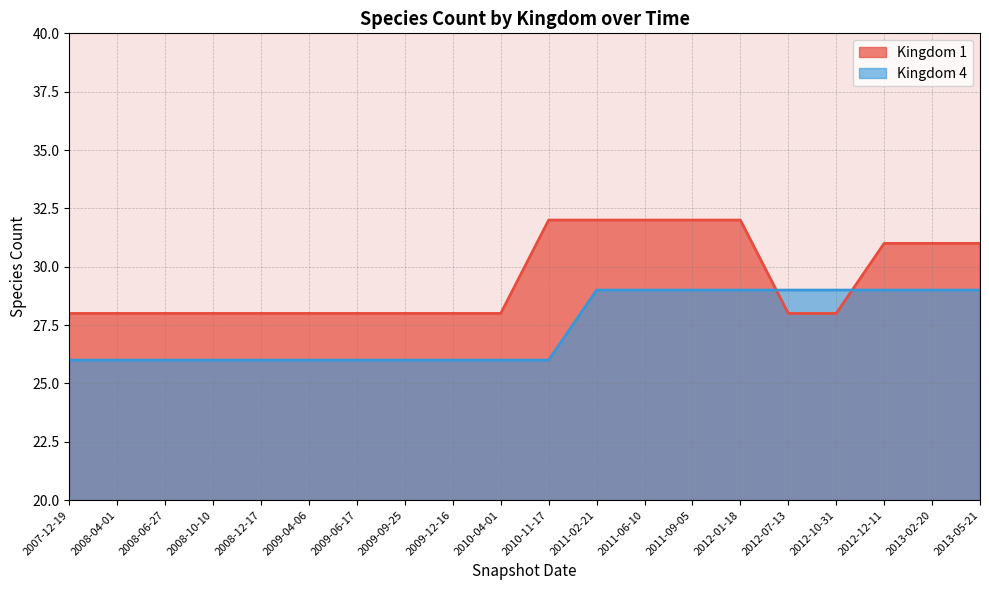

Reading left to right, list all the values displayed in this chart.

Kingdom 1: 28	28	28	28	28	28	28	28	28	28	32	32	32	32	32	28	28	31	31	31
Kingdom 4: 26	26	26	26	26	26	26	26	26	26	26	29	29	29	29	29	29	29	29	29